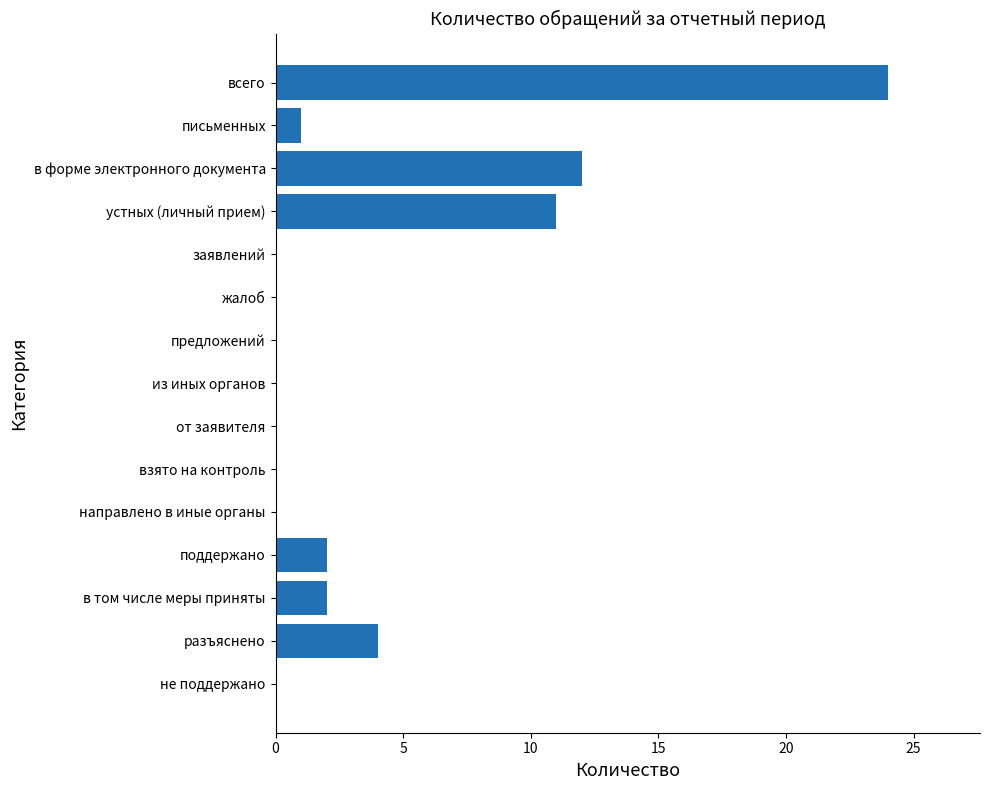

What is the greatest value displayed?

24